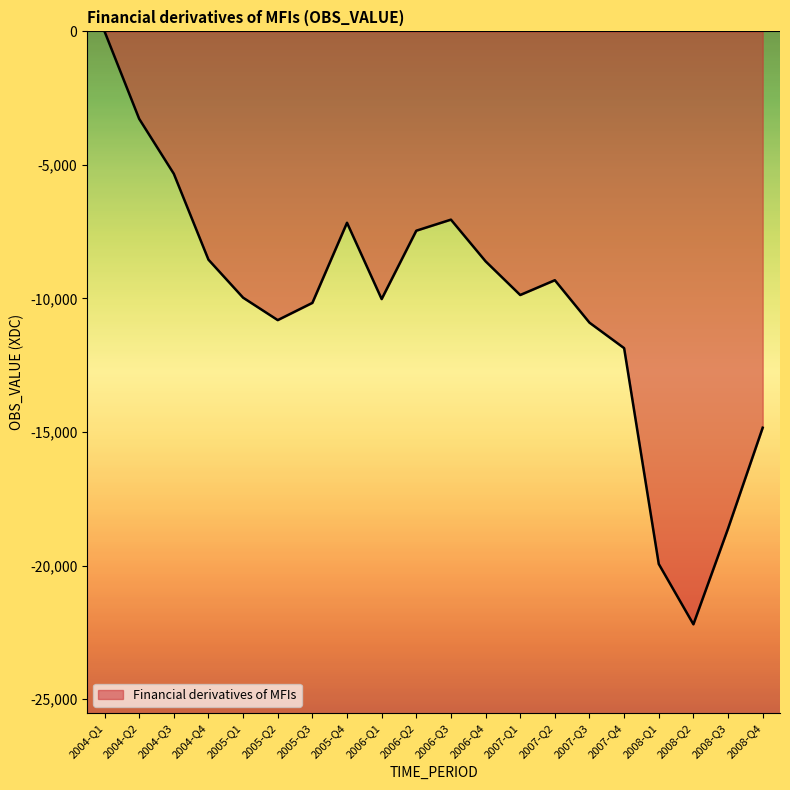

How many distinct data groups are displayed?

1